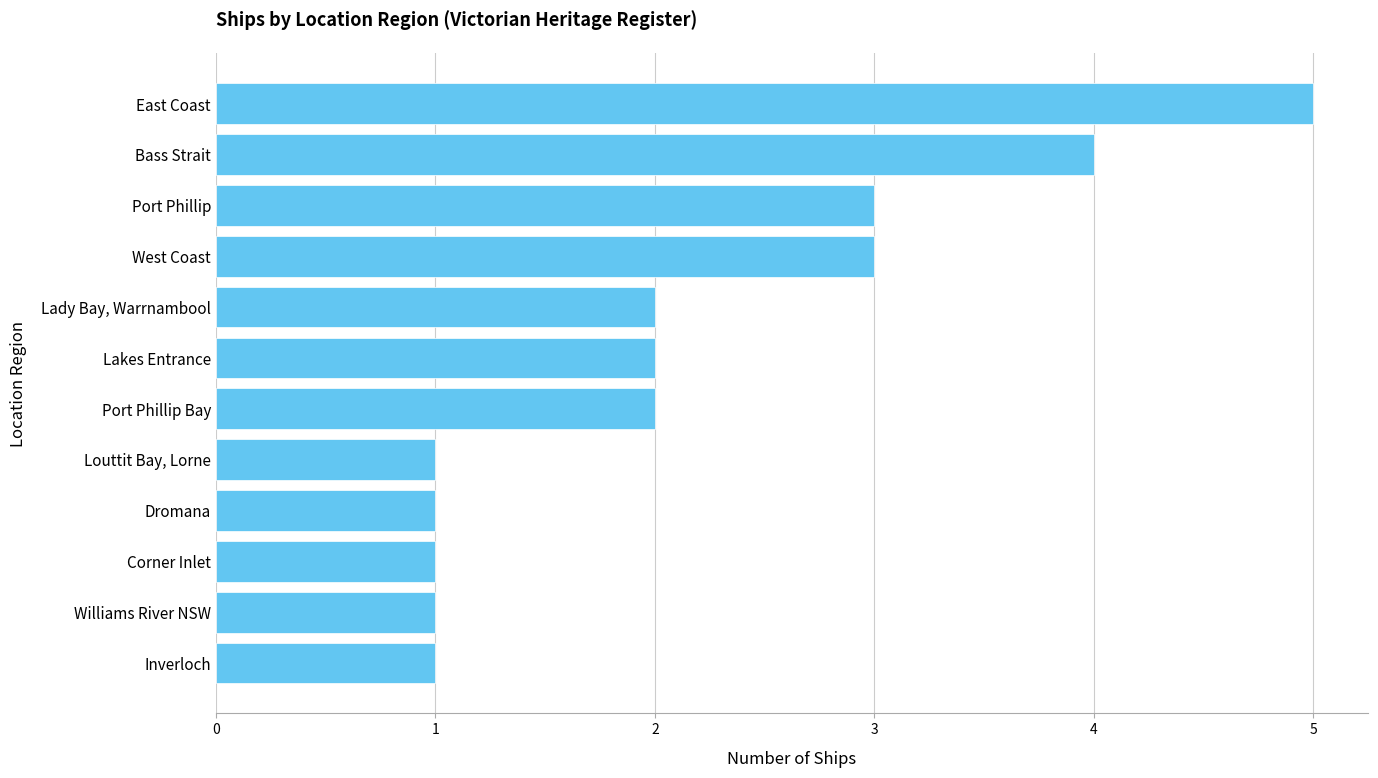

What is the maximum value shown in the chart?

5